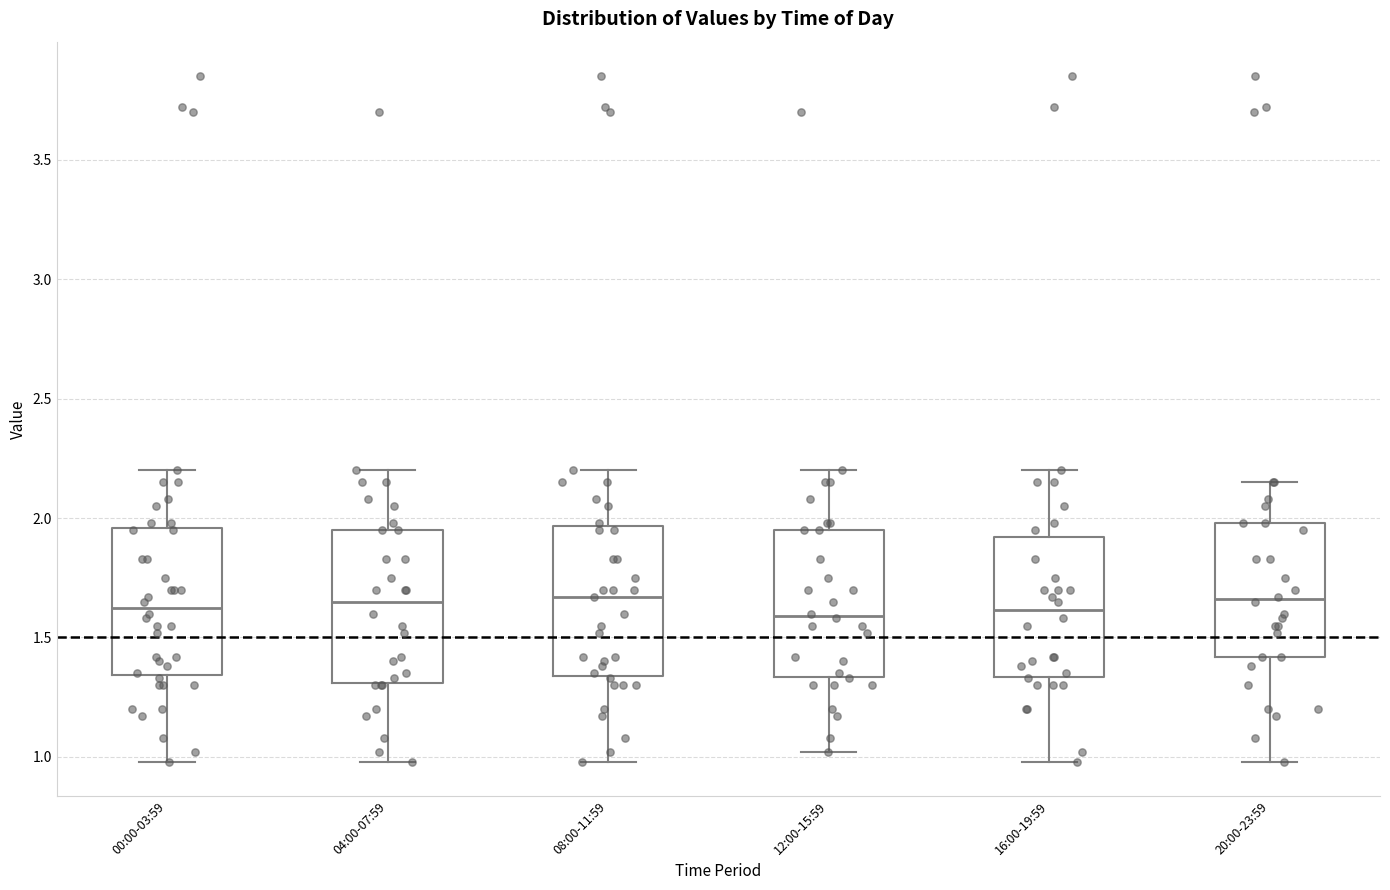

Reading left to right, read every box against the y-axis: the position of its median line, the range the box covers, and the ends of its whiskers. The values are not printed on the chart, so give them approximately, as read against the axis.

00:00-03:59: median 1.65, box 1.35 to 1.95, whiskers 1.00 to 2.20
04:00-07:59: median 1.65, box 1.30 to 1.95, whiskers 1.00 to 2.20
08:00-11:59: median 1.65, box 1.35 to 1.95, whiskers 1.00 to 2.20
12:00-15:59: median 1.60, box 1.35 to 1.95, whiskers 1.00 to 2.20
16:00-19:59: median 1.60, box 1.35 to 1.90, whiskers 1.00 to 2.20
20:00-23:59: median 1.65, box 1.40 to 2.00, whiskers 1.00 to 2.15